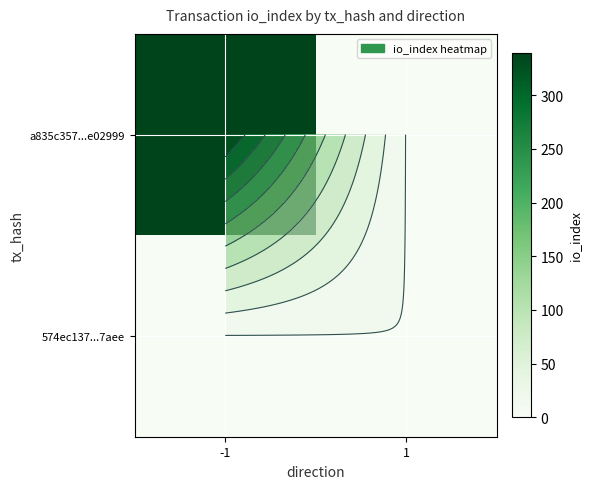

At which category is the sum across all series the highest?

-1